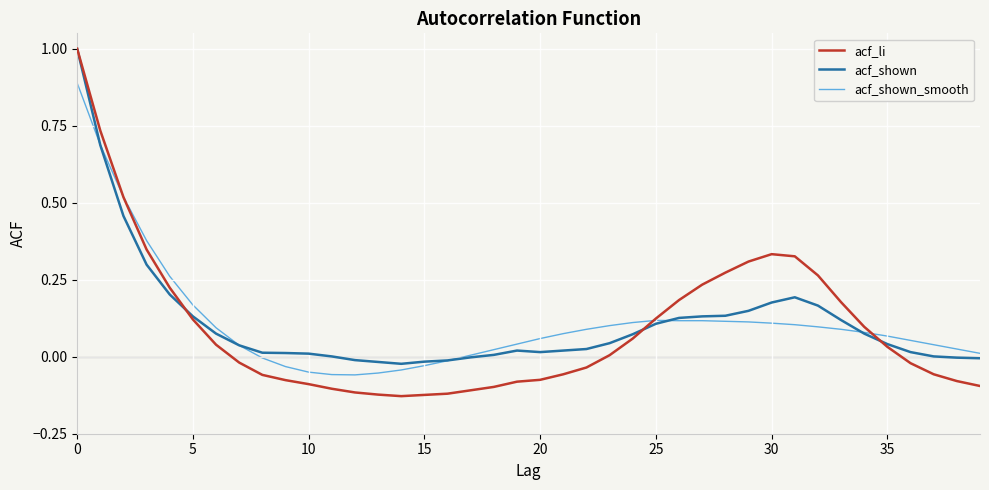

What is the maximum value shown in the chart?

1.0